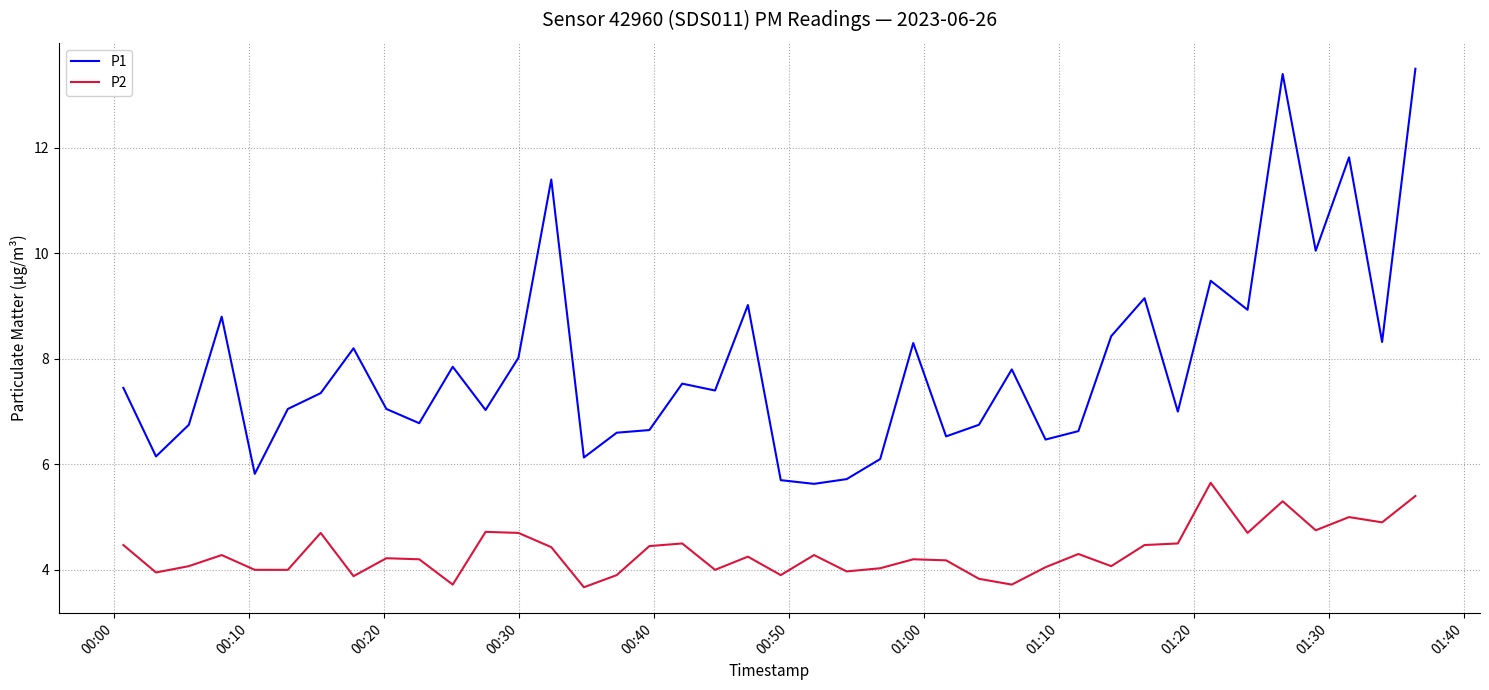

What is the difference between the maximum and second lowest values in the P2 series?

1.9